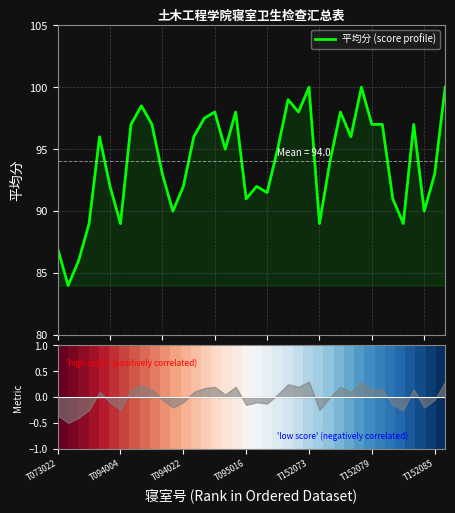

Which series has the widest spread of values?

平均分 (score profile)